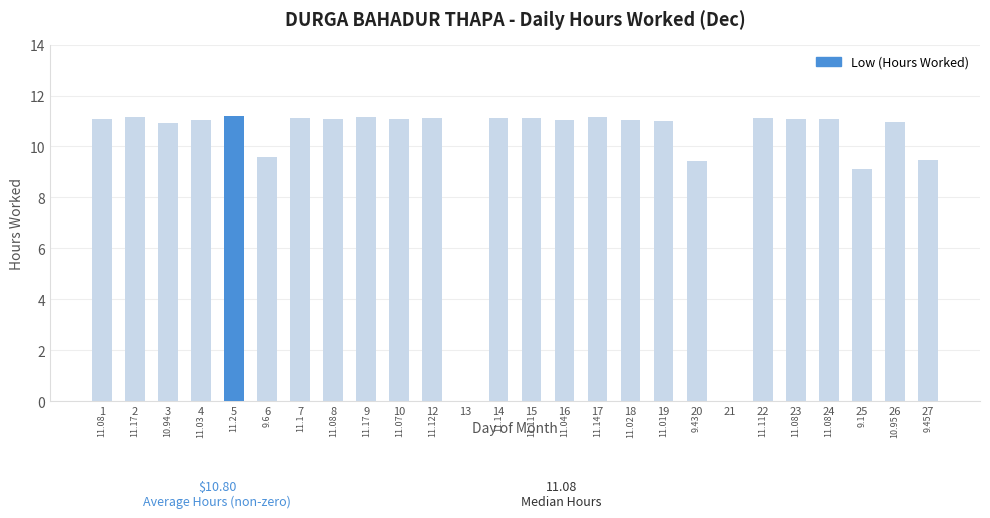

Approximately how many times larger is the value at 12 compared to 22?

1.0